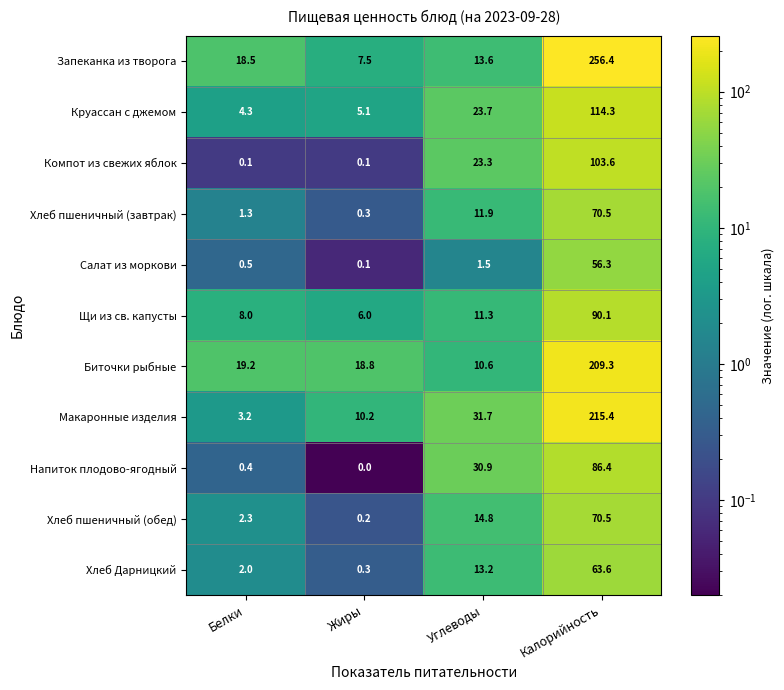

What is the difference between the highest and lowest values at Углеводы?

30.2